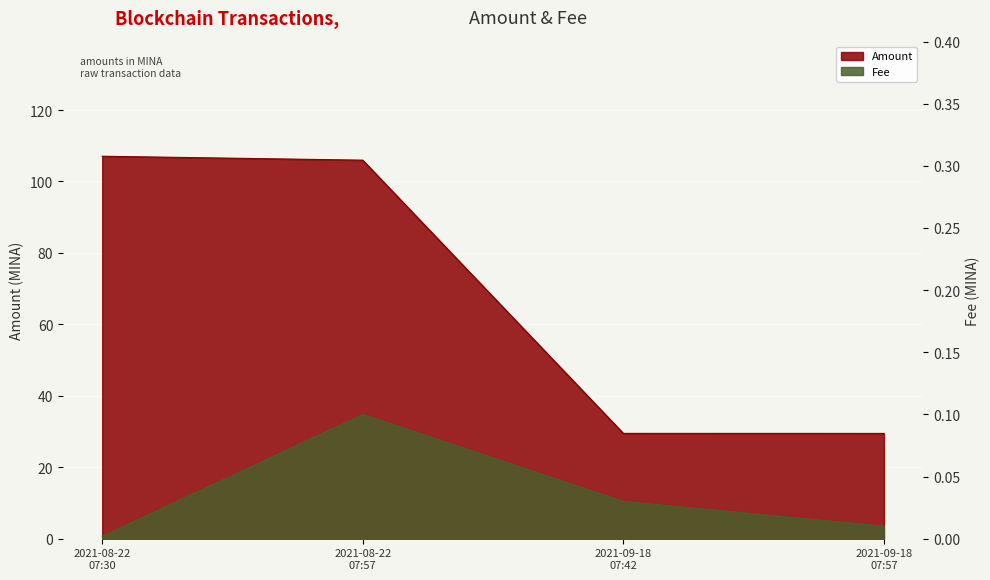

At how many categories does at least one series exceed 69?

2